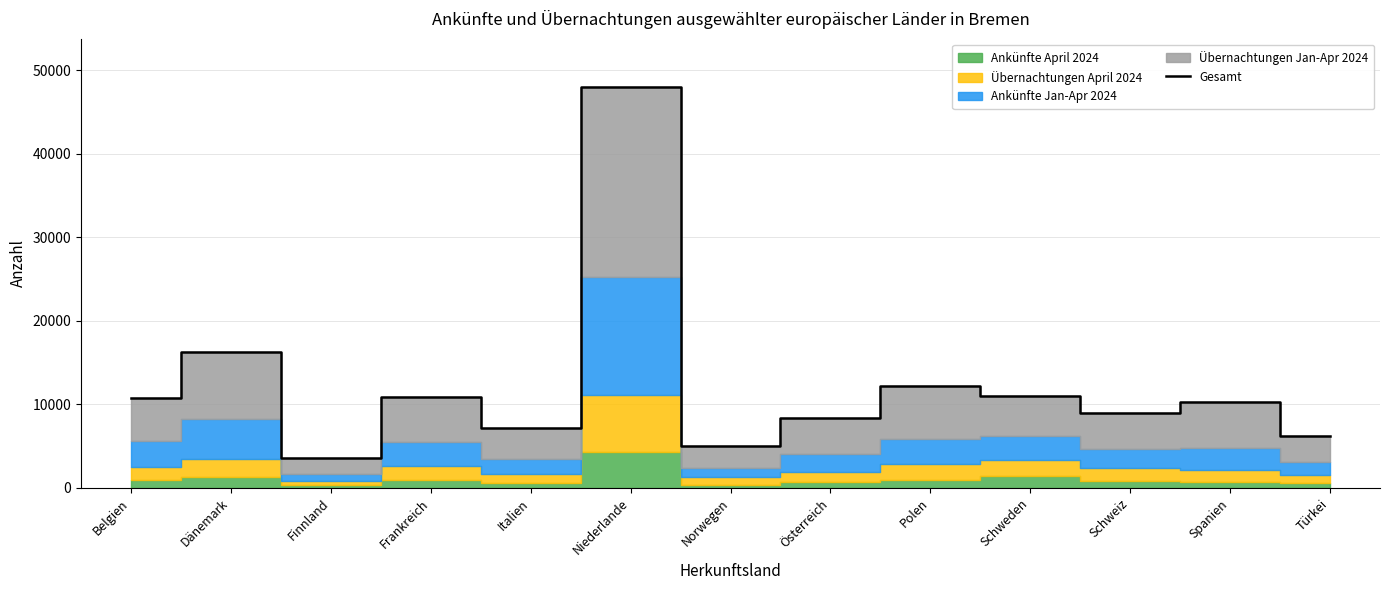

Reading left to right, what are all the values shown in this chart?

Belgien=10774	Dänemark=16264	Finnland=3620	Frankreich=10911	Italien=7165	Niederlande=47984	Norwegen=4957	Österreich=8357	Polen=12166	Schweden=11002	Schweiz=8906	Spanien=10261	Türkei=6151